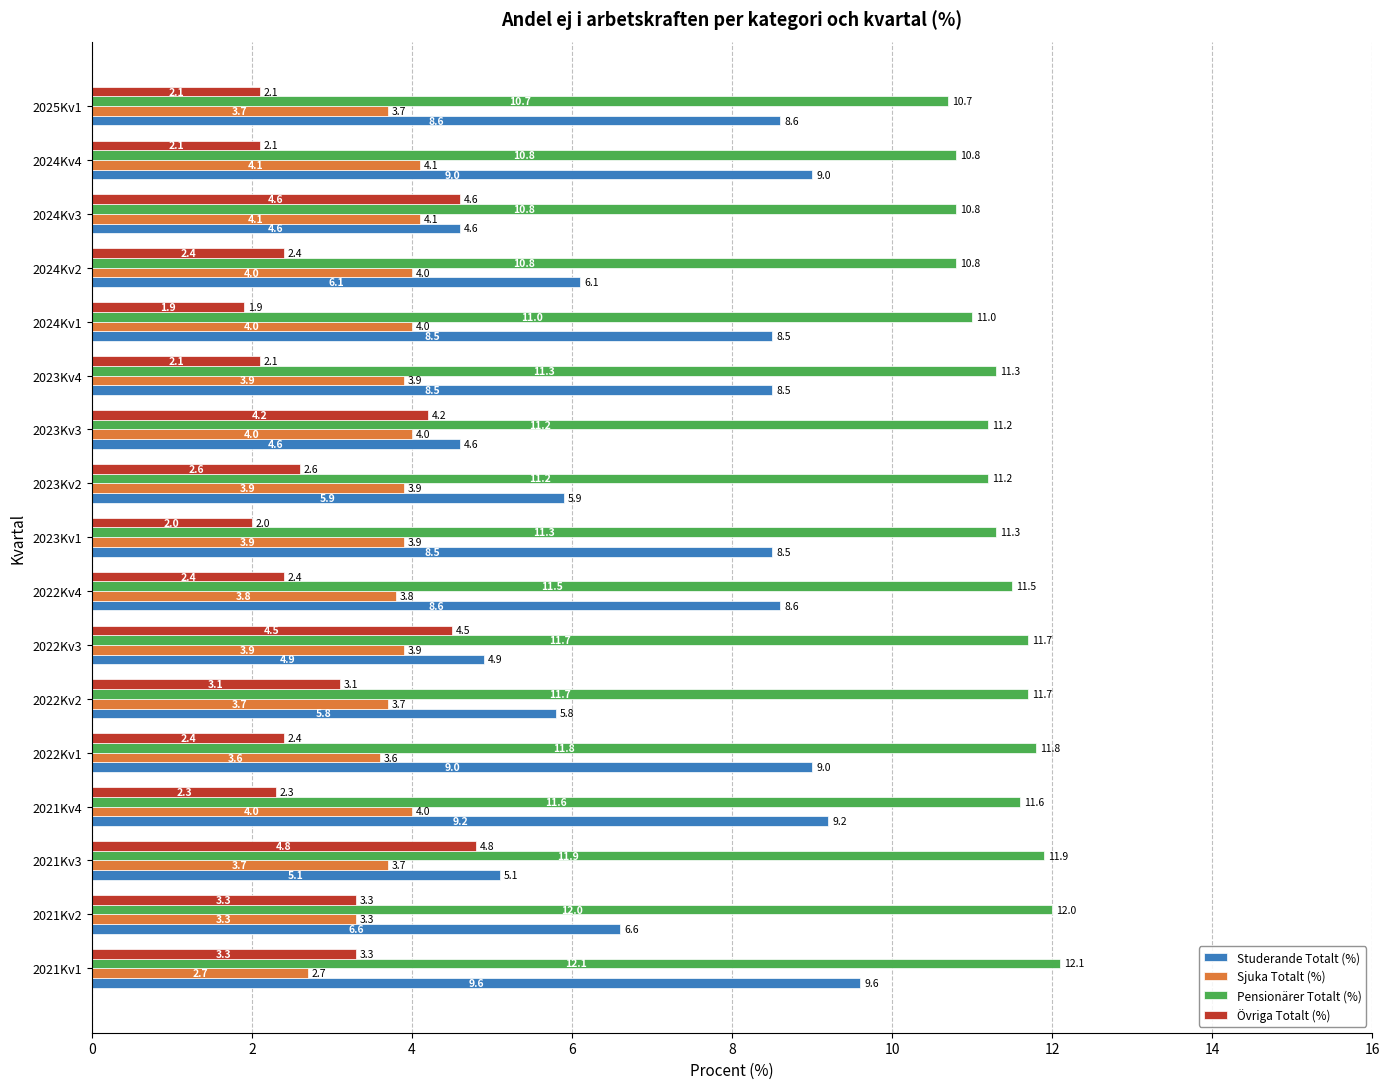

What is the highest value of the Sjuka Totalt (%) series?

4.1